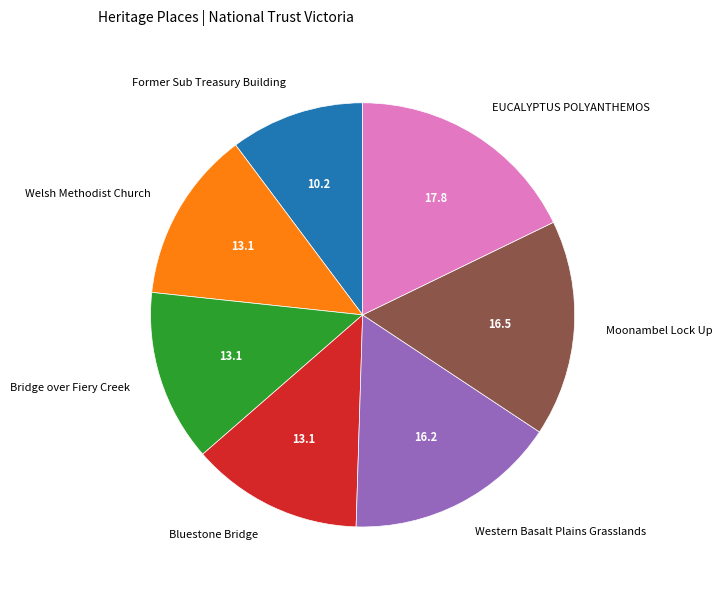

How many segments does this pie chart have?

7